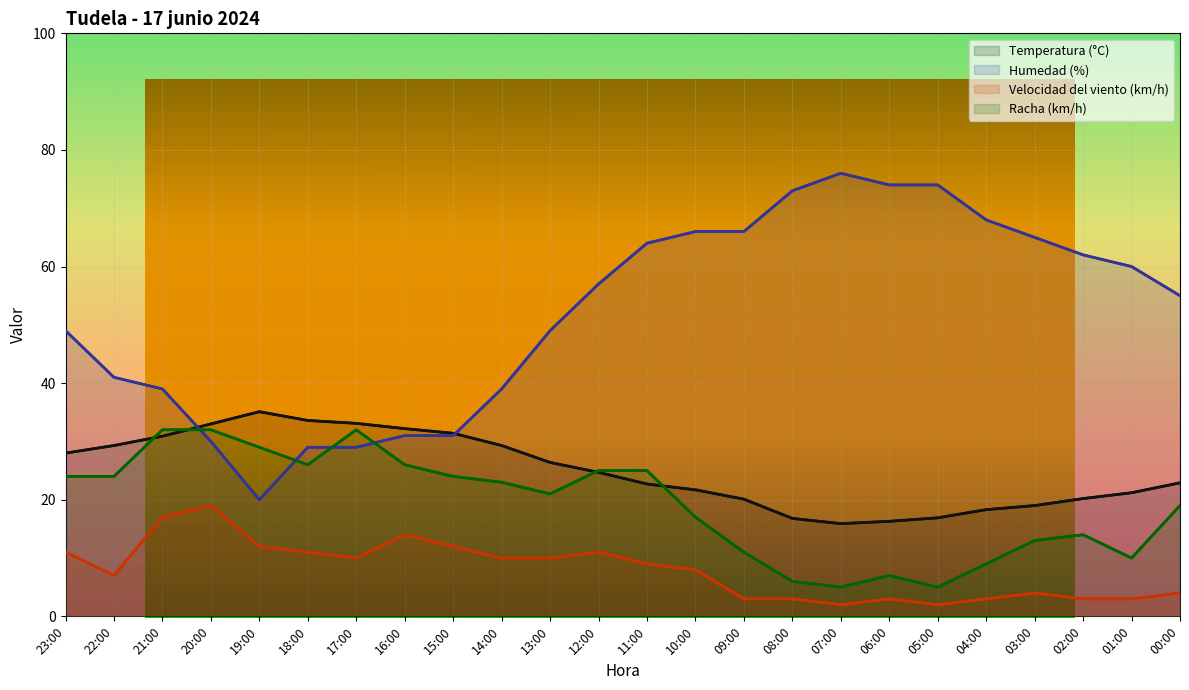

What is the total value across all series at 14:00?

101.3